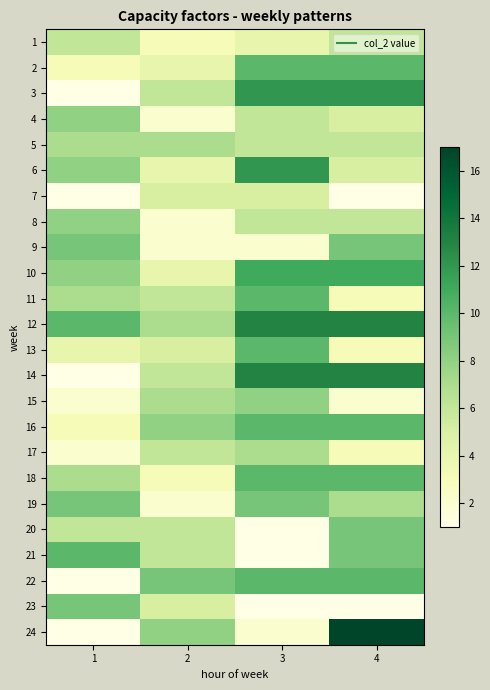

Reading right to left, transcribe all the data shown in this chart.

1: 4=6	3=4	2=3	1=6
2: 4=10	3=10	2=4	1=3
3: 4=12	3=12	2=6	1=1
4: 4=5	3=6	2=2	1=8
5: 4=6	3=6	2=7	1=7
6: 4=5	3=12	2=4	1=8
7: 4=1	3=5	2=5	1=1
8: 4=6	3=6	2=2	1=8
9: 4=9	3=2	2=2	1=9
10: 4=11	3=11	2=4	1=8
11: 4=3	3=10	2=6	1=7
12: 4=13	3=13	2=7	1=10
13: 4=3	3=10	2=5	1=4
14: 4=13	3=13	2=6	1=1
15: 4=2	3=8	2=7	1=2
16: 4=10	3=10	2=8	1=3
17: 4=3	3=7	2=6	1=2
18: 4=10	3=10	2=3	1=7
19: 4=7	3=9	2=2	1=9
20: 4=9	3=1	2=6	1=6
21: 4=9	3=1	2=6	1=10
22: 4=10	3=10	2=9	1=1
23: 4=1	3=1	2=5	1=9
24: 4=17	3=2	2=8	1=1